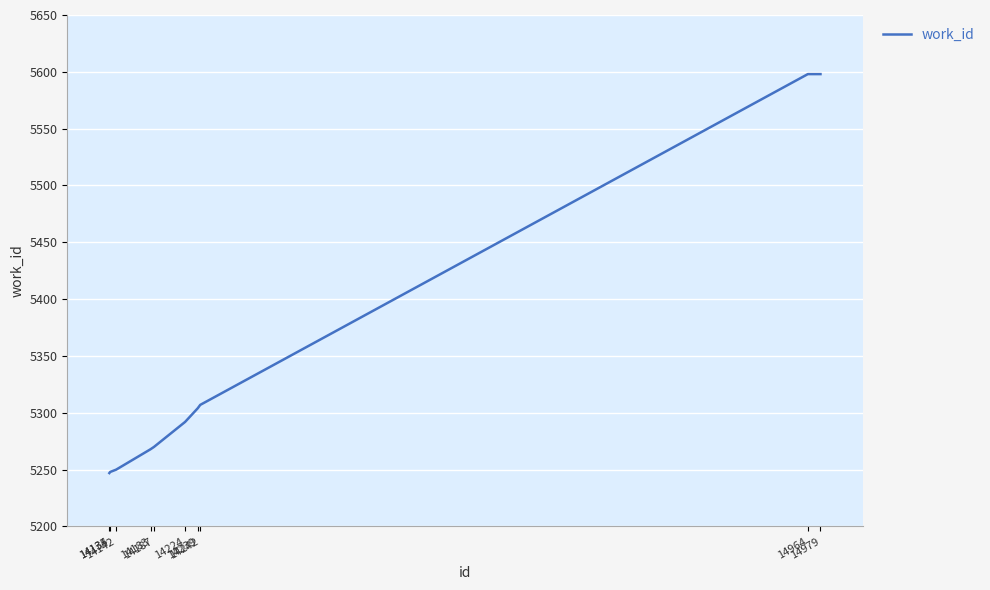

True or false: the data shows 7989 at 14239.

False